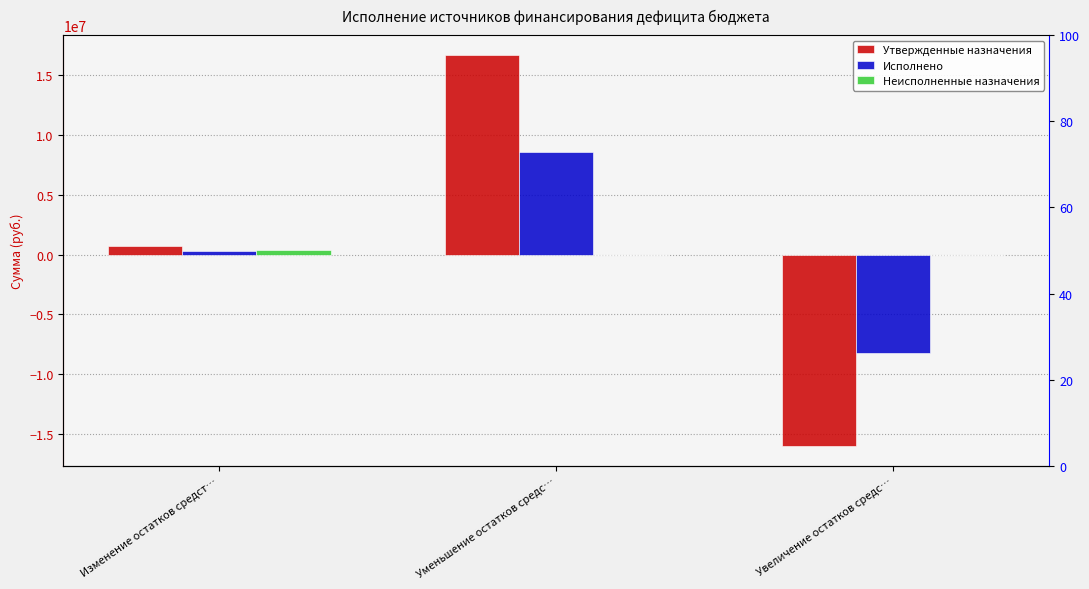

Reading left to right, extract all data points from this chart.

Утвержденные назначения: Изменение остатков средст…=677543.4	Уменьшение остатков средс…=16720363.2	Увеличение остатков средс…=-16042819.8
Исполнено: Изменение остатков средст…=333650.4	Уменьшение остатков средс…=8604238.8	Увеличение остатков средс…=-8270588.4
Неисполненные назначения: Изменение остатков средст…=343893.0	Уменьшение остатков средс…=0.0	Увеличение остатков средс…=0.0